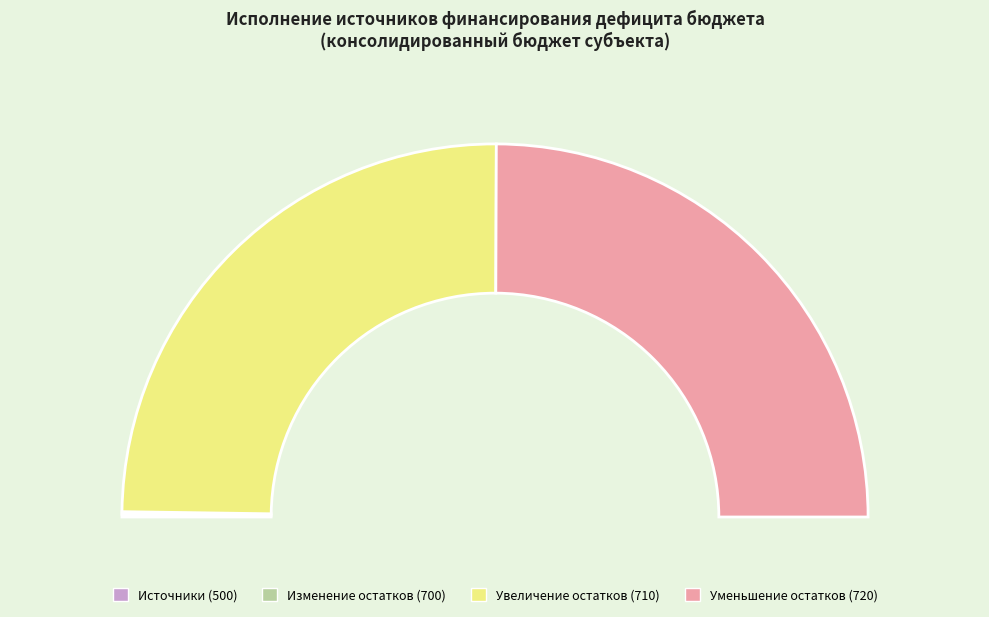

To the nearest percent, what is the combined percentage of 710 and 500?

50%